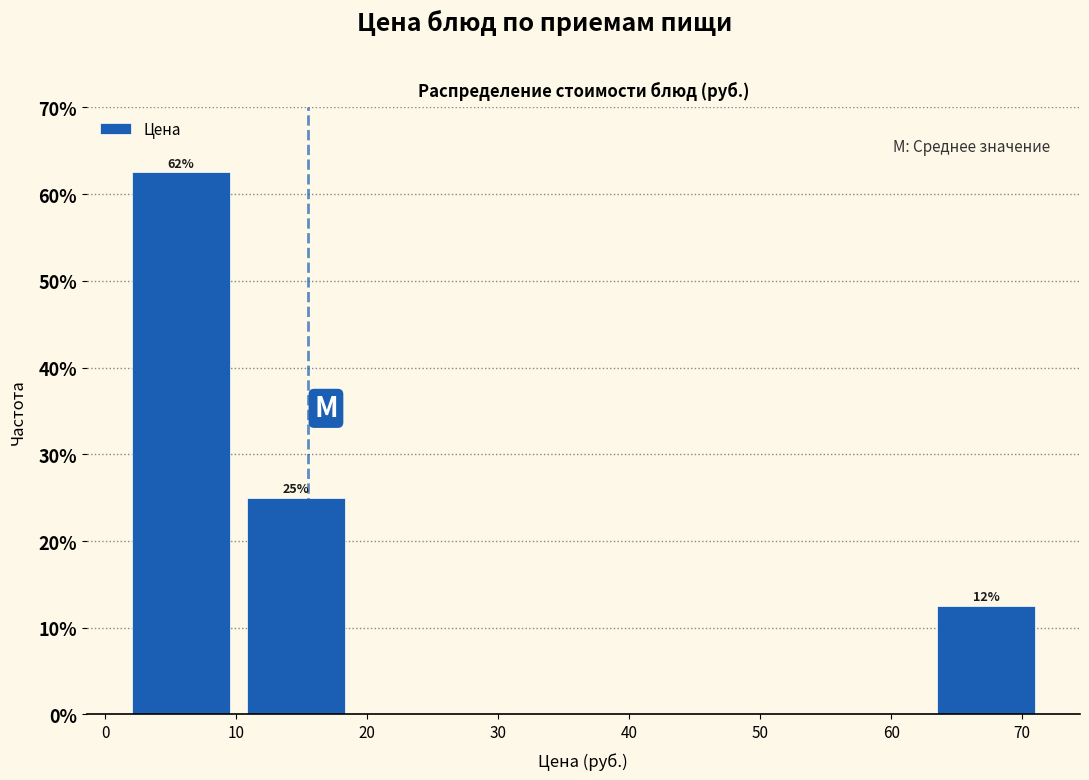

Over which range of the x-axis is the bar tallest?

1 to 10